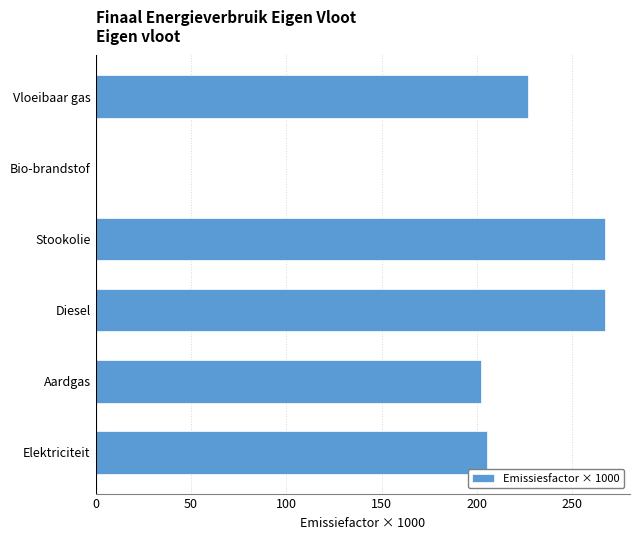

What is the average value?

194.7